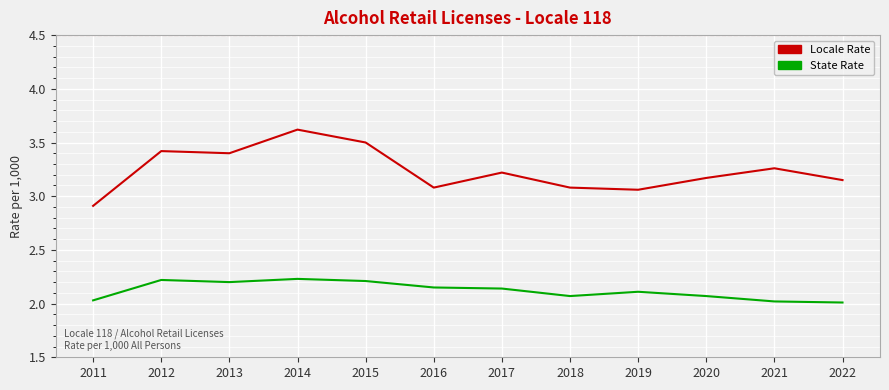

True or false: State Rate and Locale Rate intersect in this chart.

False